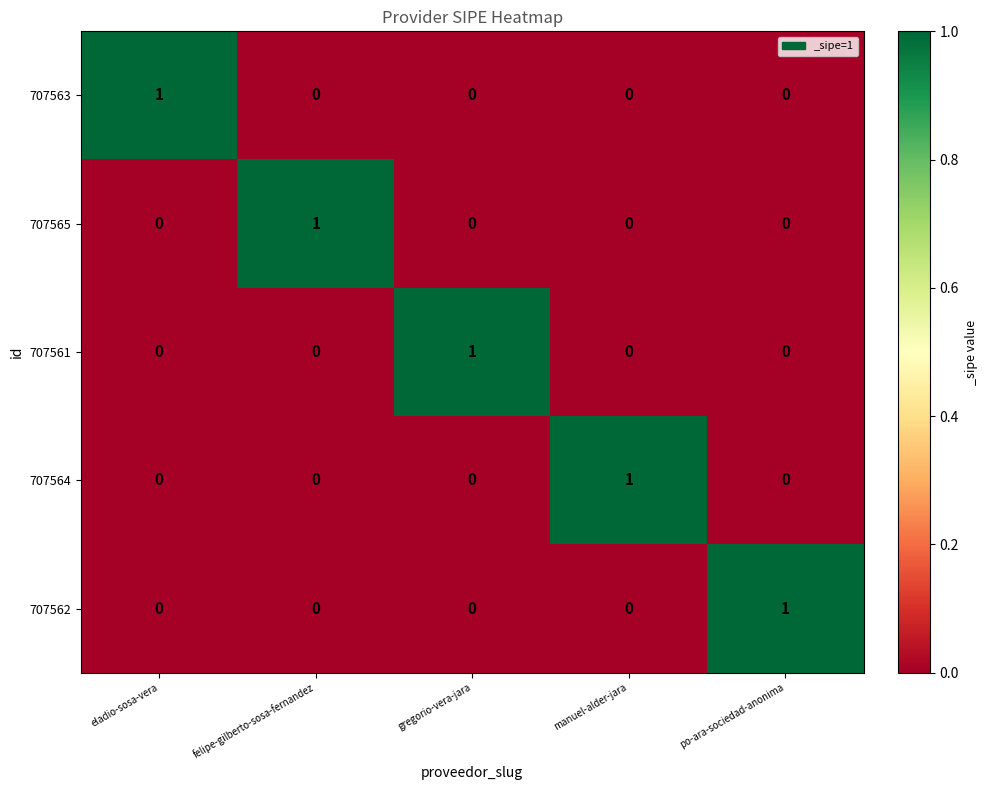

How many data points does each series have?

5